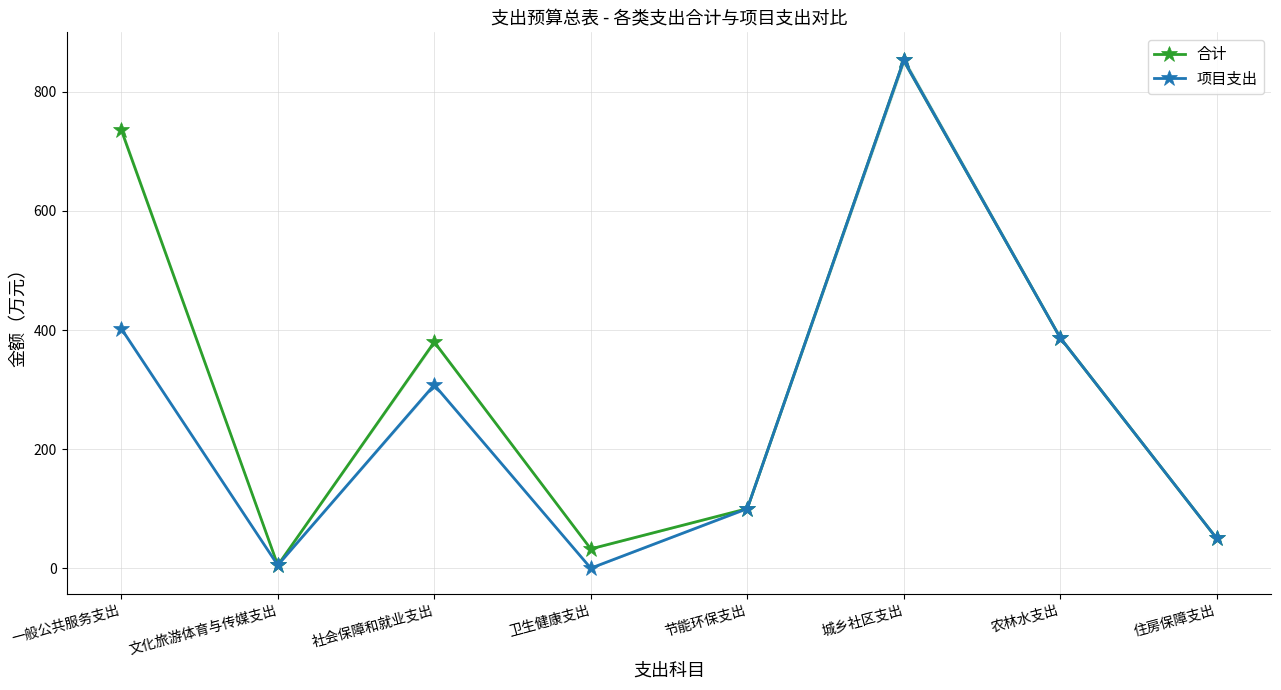

Which series has the largest total across all categories?

合计